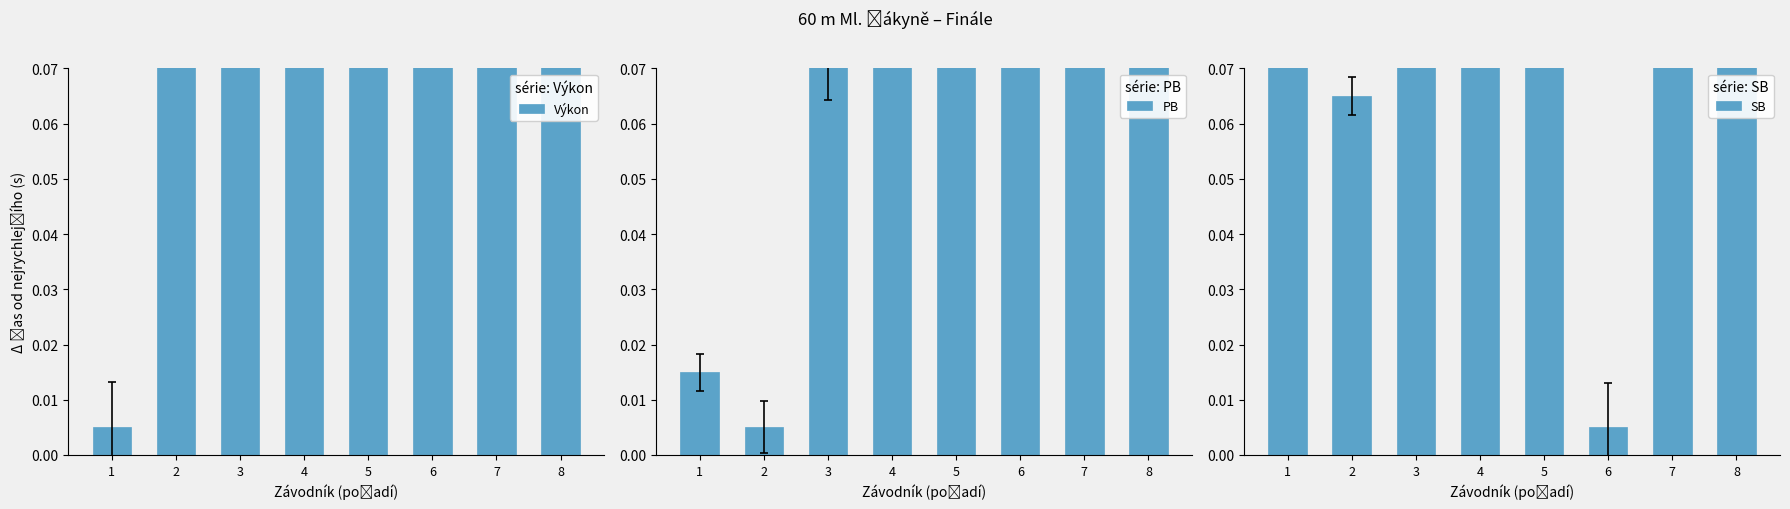

At which label is Výkon closest to 0?

1